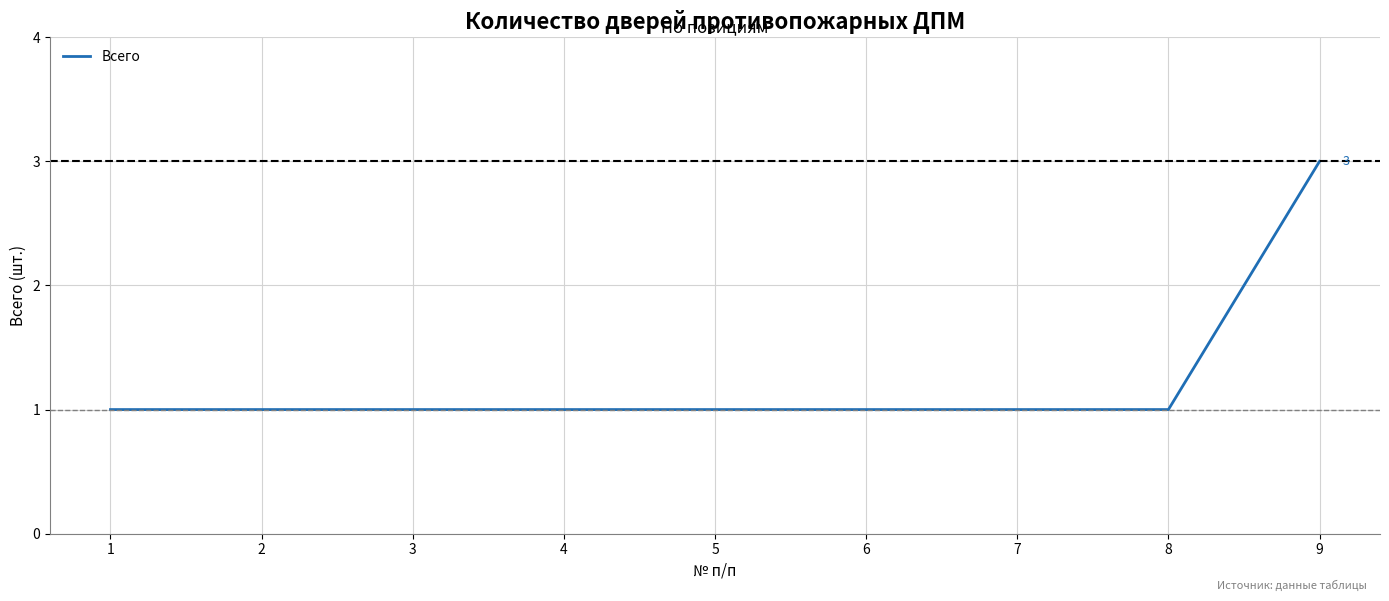

Which has a higher value, 9 or 8?

9